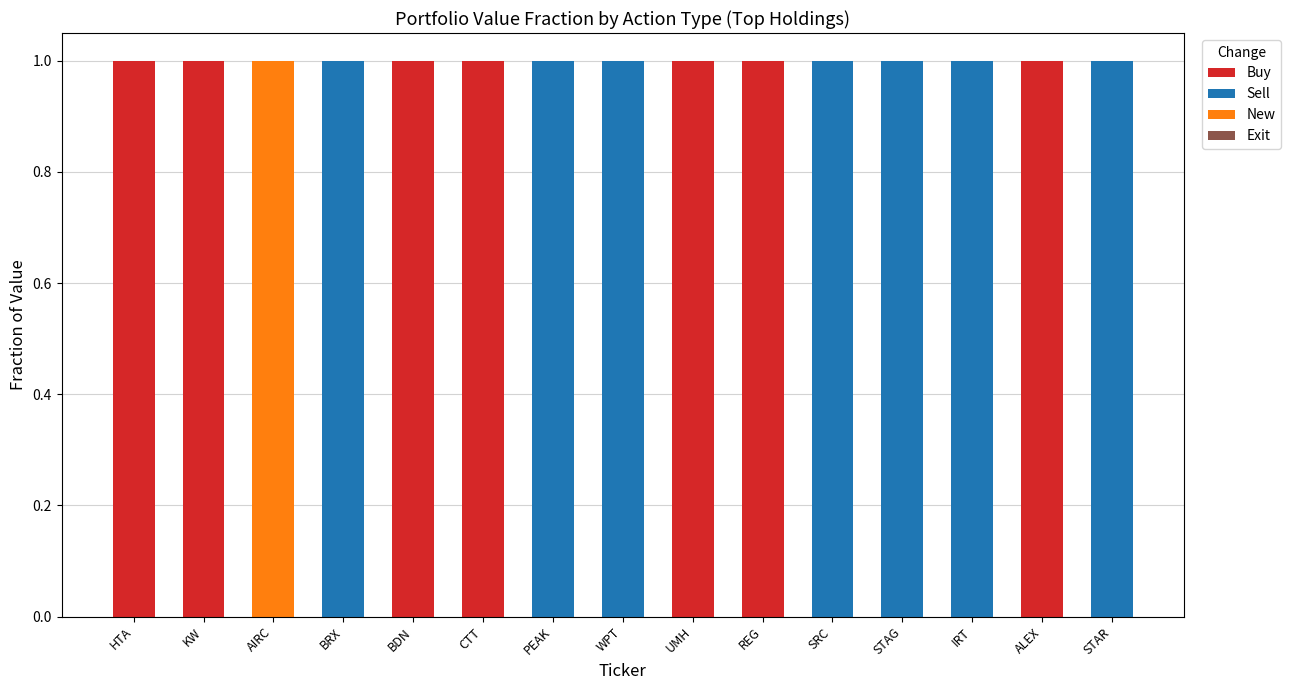

True or false: Buy has a value of 0 at STAG.

True